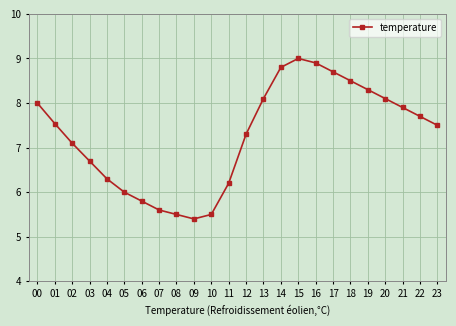

Where is the data nearest to the value 7?

02